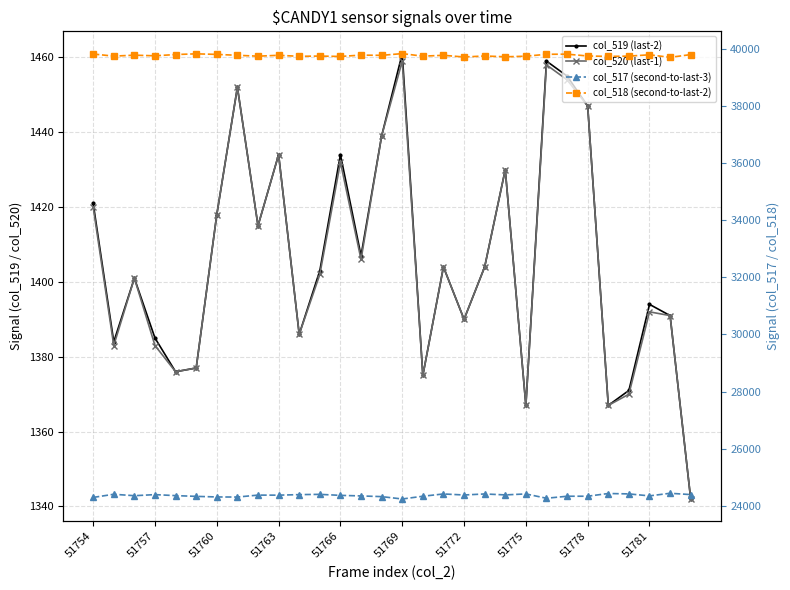

In col_520 (last-1), how many points are higher than both neighbors (excluding endpoints)?

9